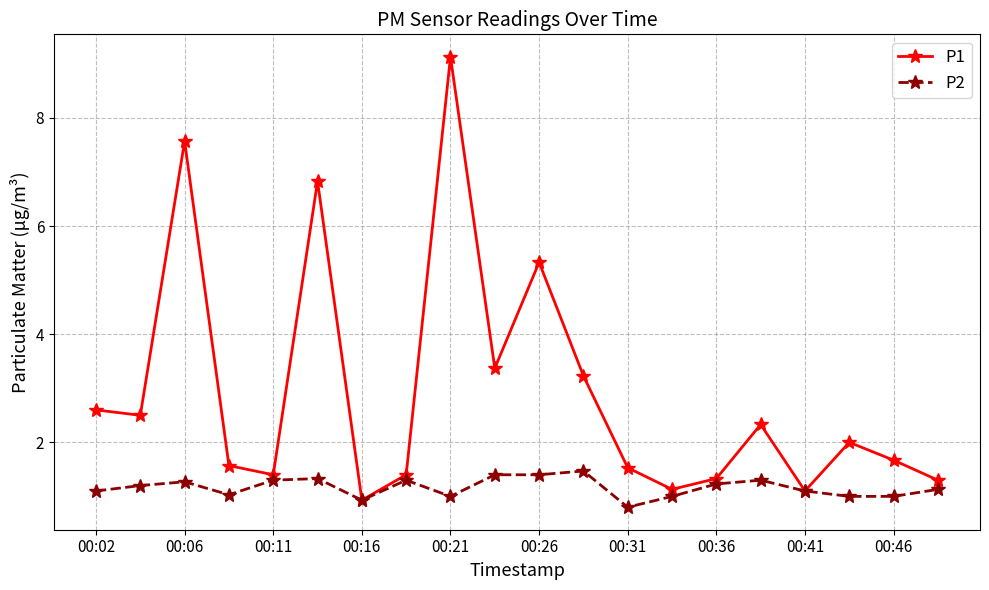

How many values in the P1 series are below 2?

10